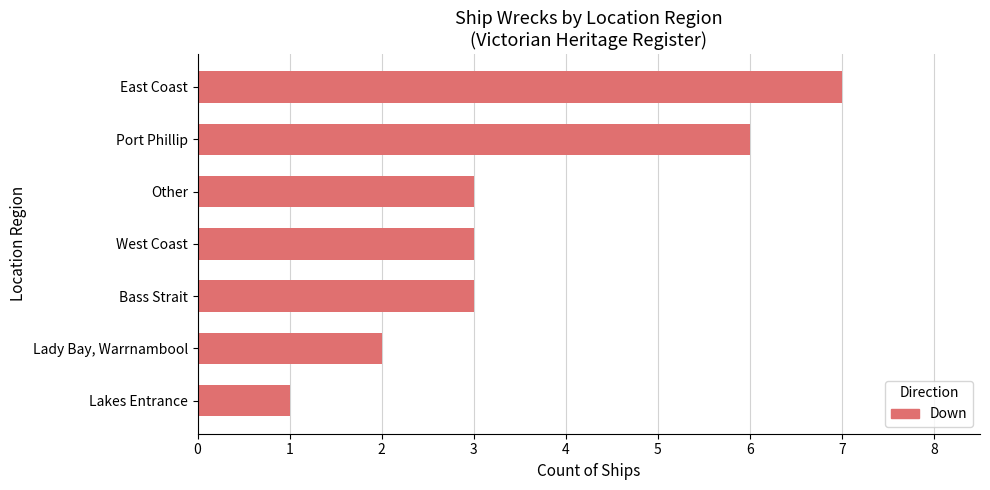

How many distinct data groups are displayed?

1